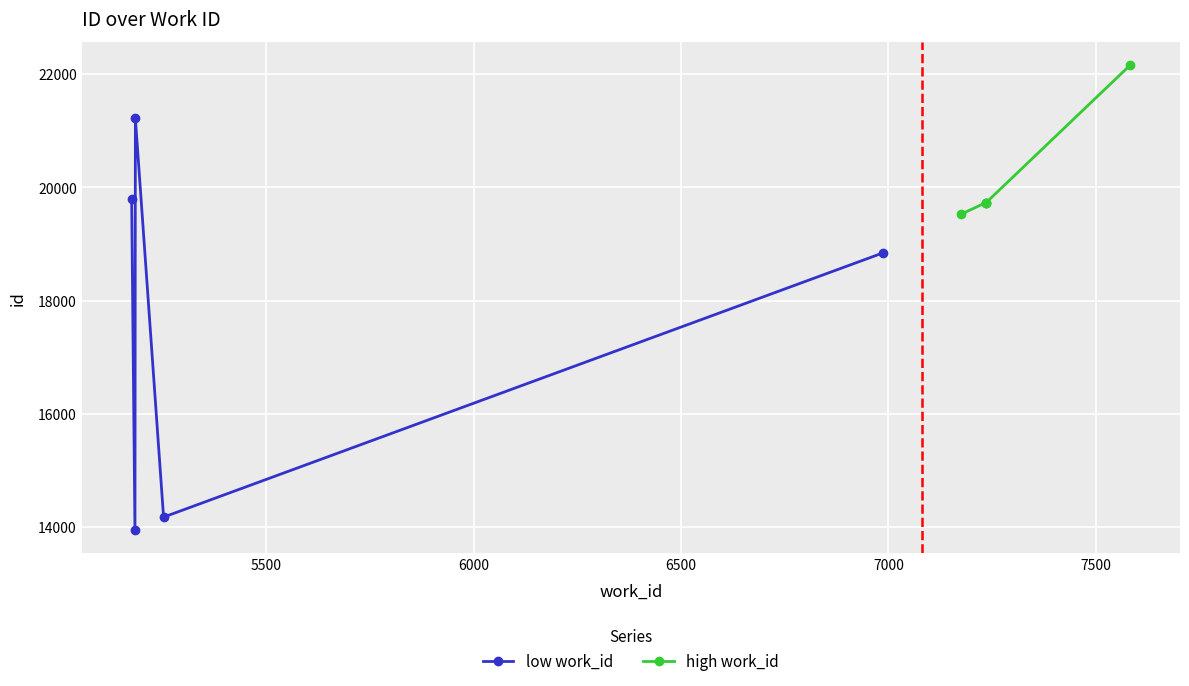

True or false: low work_id has more than 1 points higher than both neighbors.

False